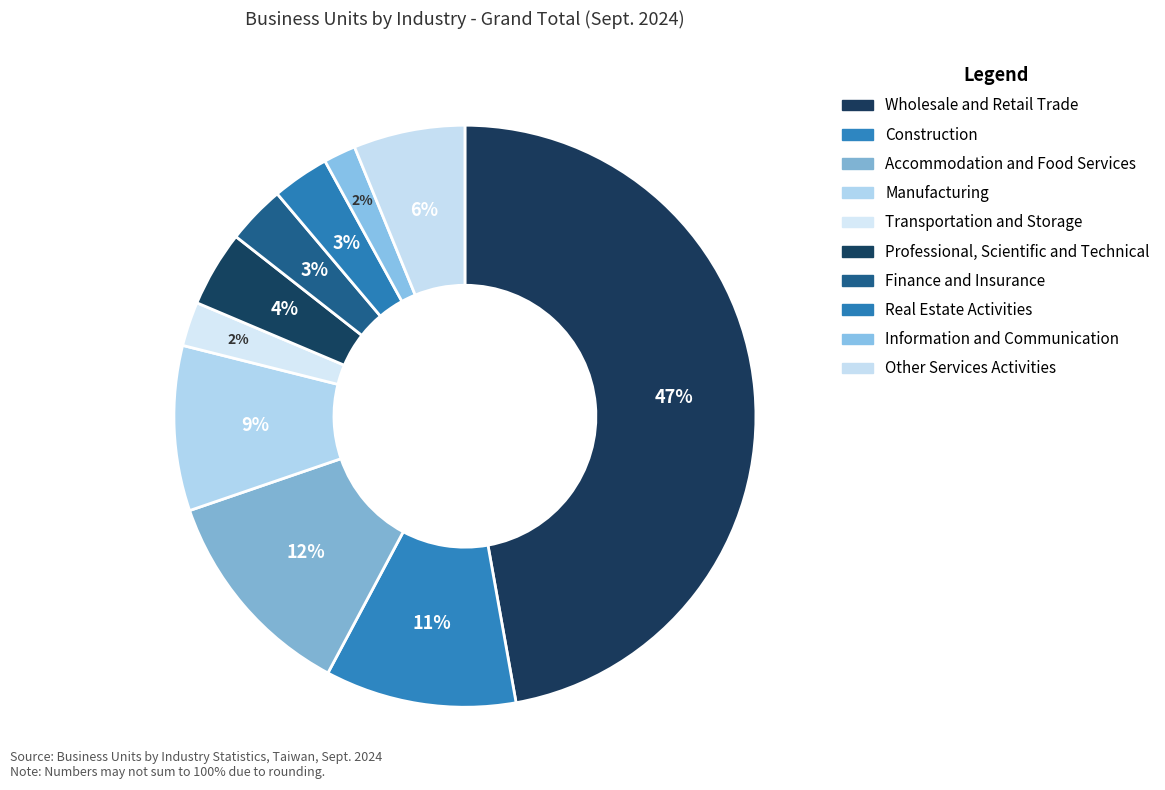

What is the total percentage of Wholesale and Retail Trade and Manufacturing?

56.4%